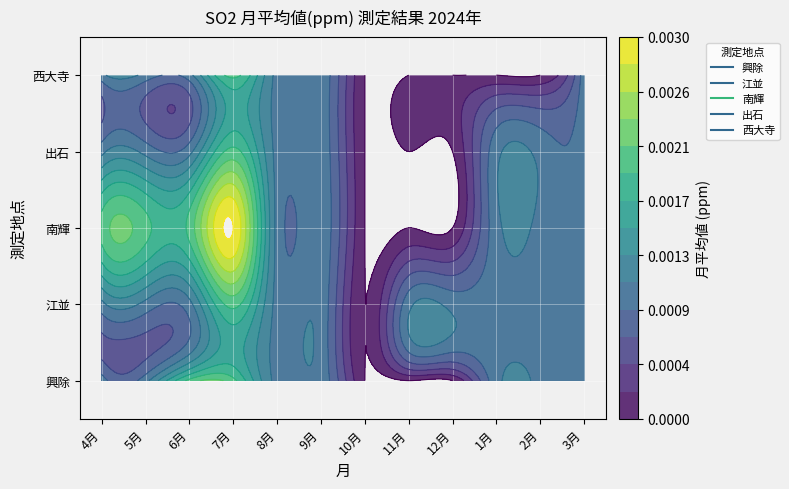

List the series in order of their peak value, highest first.

南輝, 興除, 江並, 出石, 西大寺